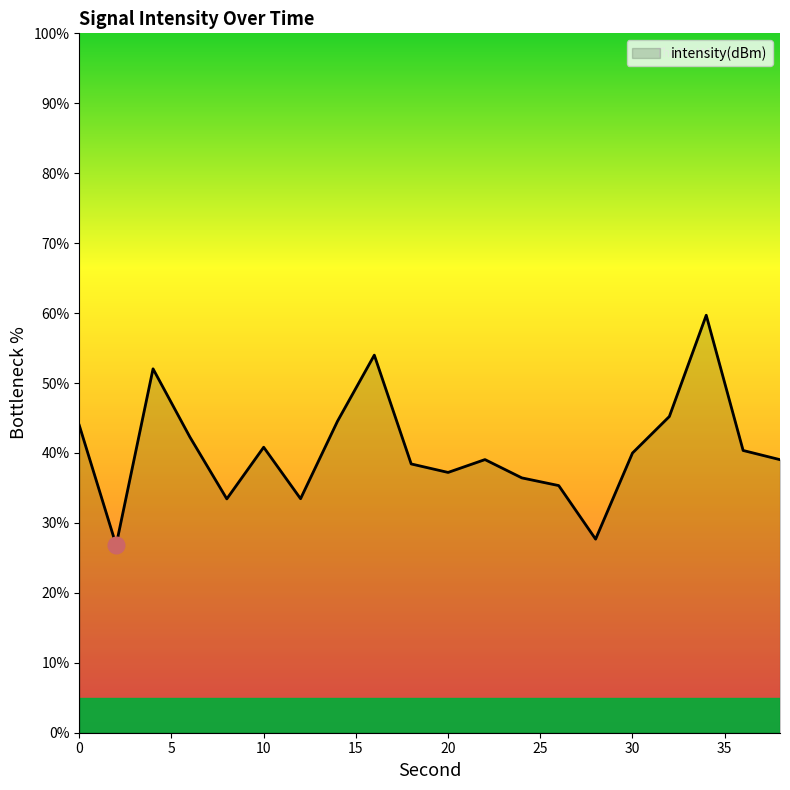

What is the greatest value displayed?

59.7